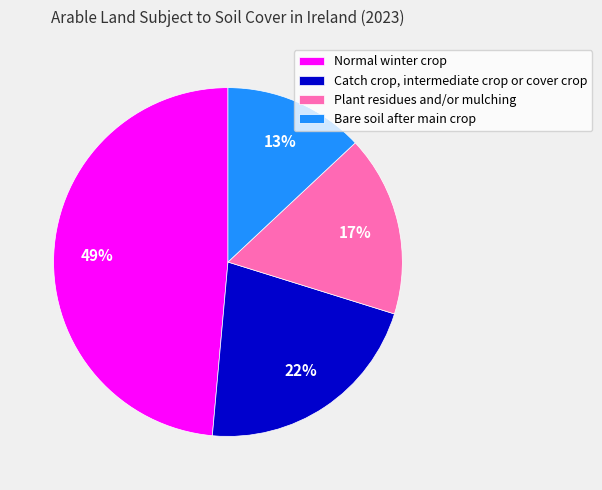

What is the largest slice in the pie chart?

Normal winter crop